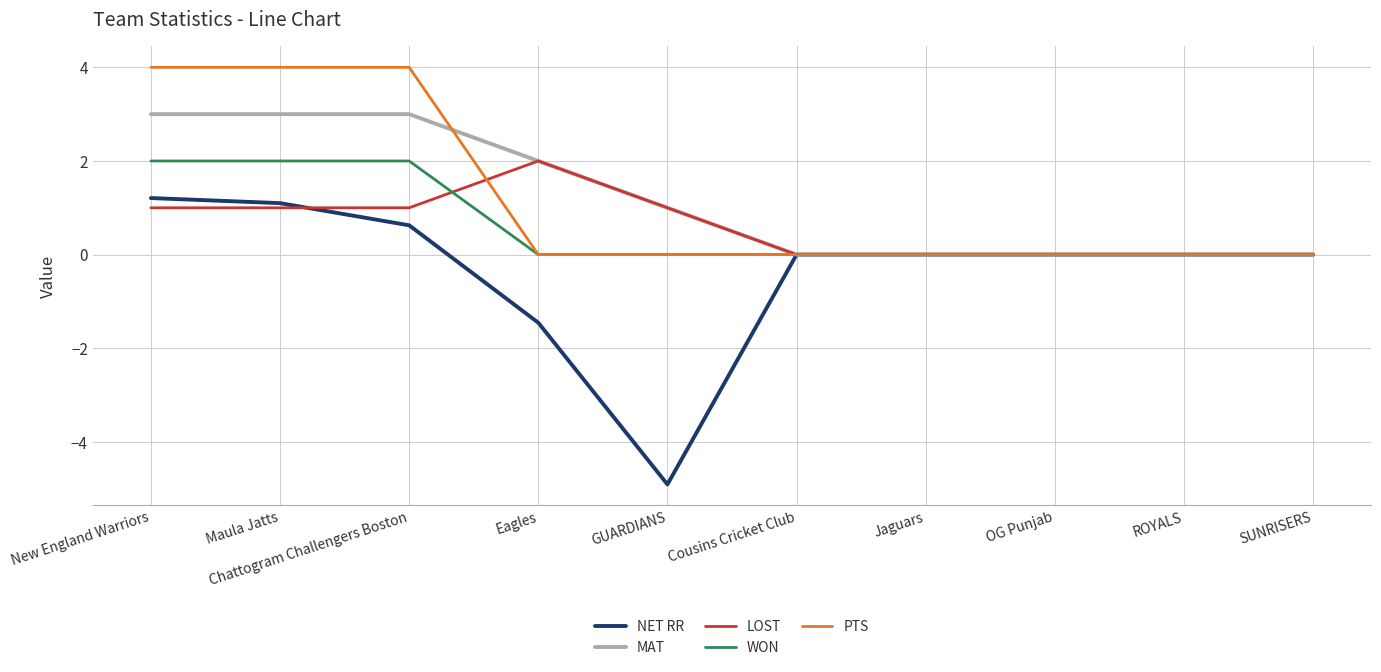

What is the highest value of the WON series?

2.0